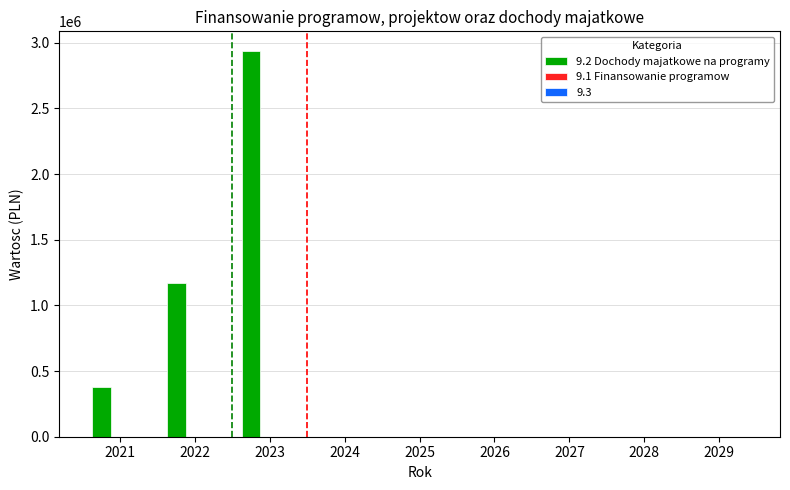

What is the change in value from 2021 to 2027?

-377259